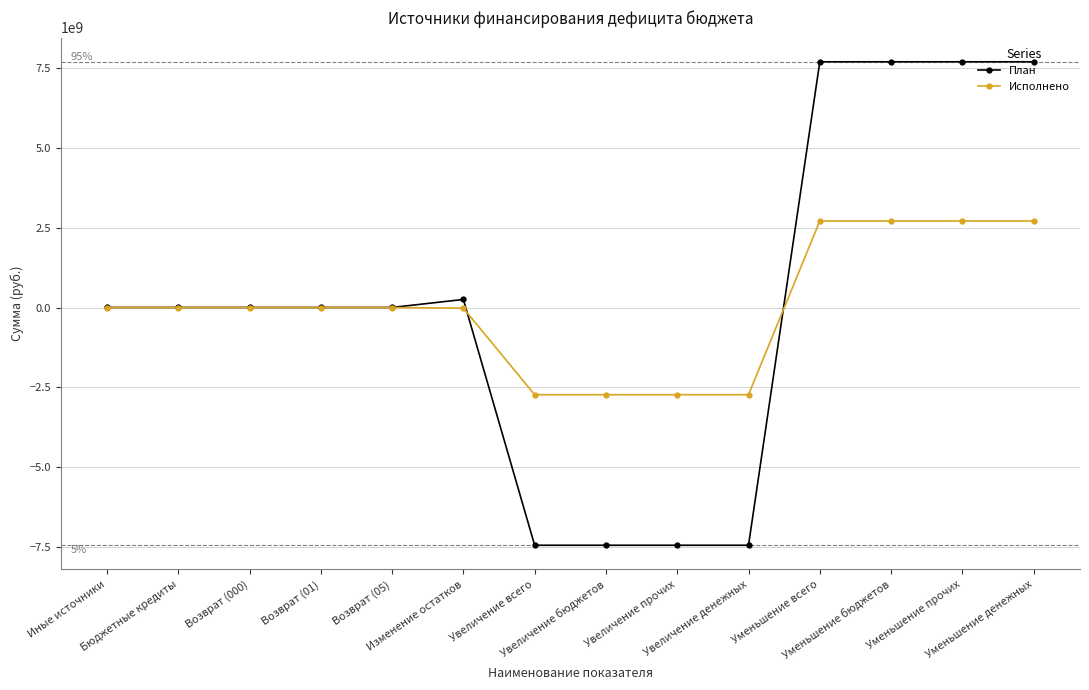

Rank the series by their maximum value, from lowest to highest.

Исполнено, План